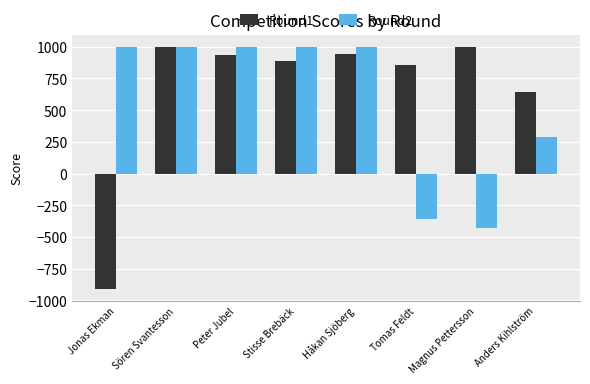

Which series has the largest range (max minus min)?

Round1